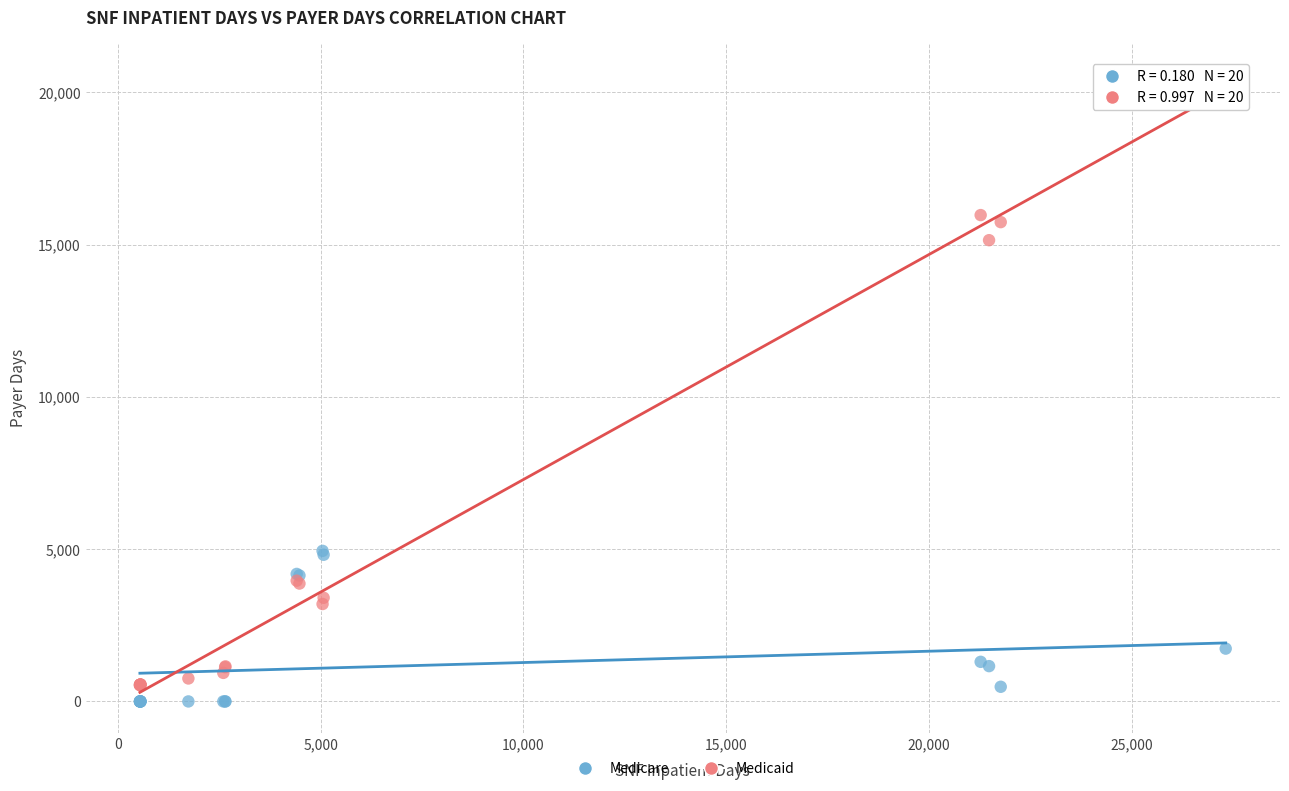

Which series contains the lowest Y value?

Medicare